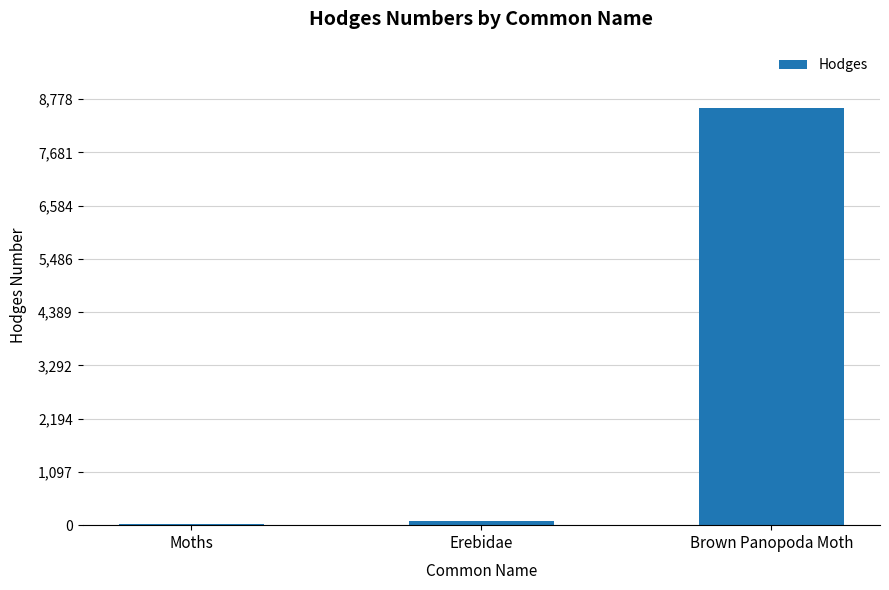

Where is the data nearest to the value 4308?

Erebidae